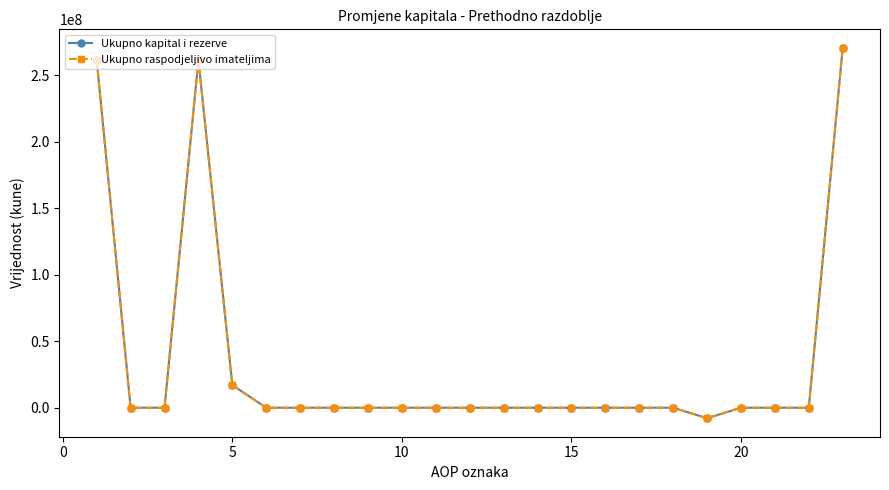

At how many categories does at least one series exceed 253239654?

3